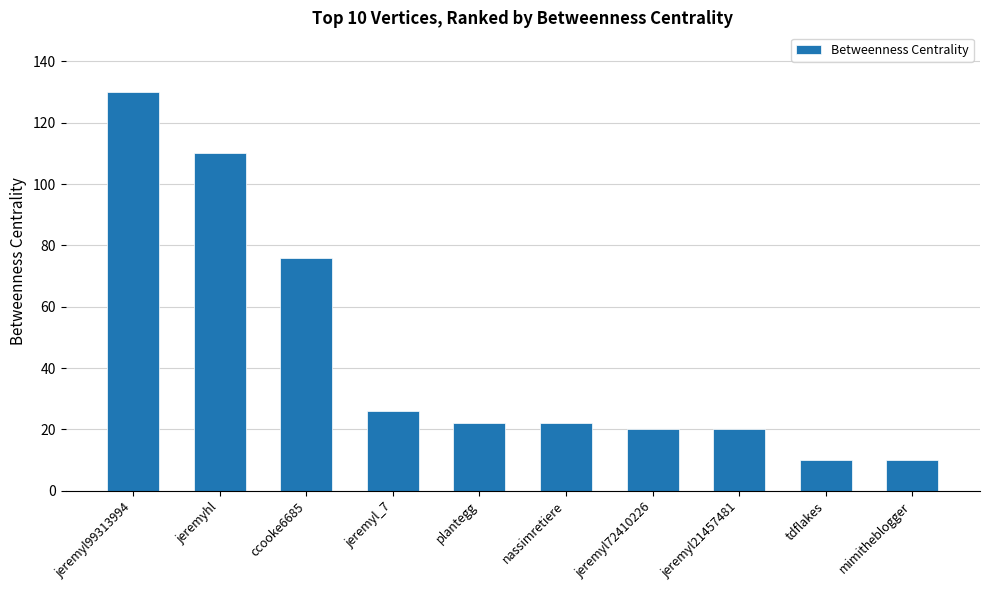

Count the number of categories in the chart.

10